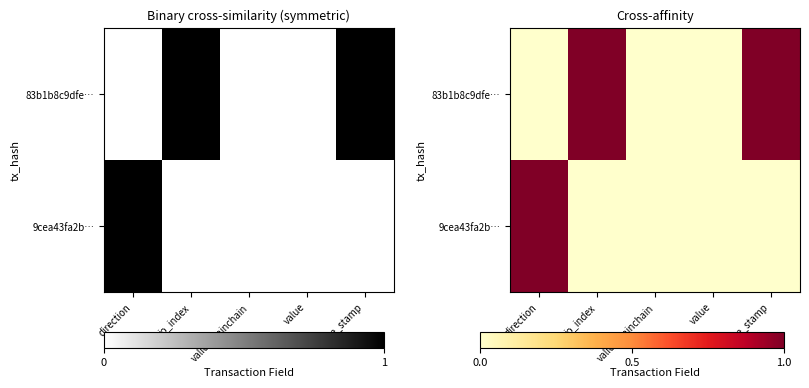

At valid_mainchain, list the series in order from smallest to largest.

83b1b8c9dfe…, 9cea43fa2b…